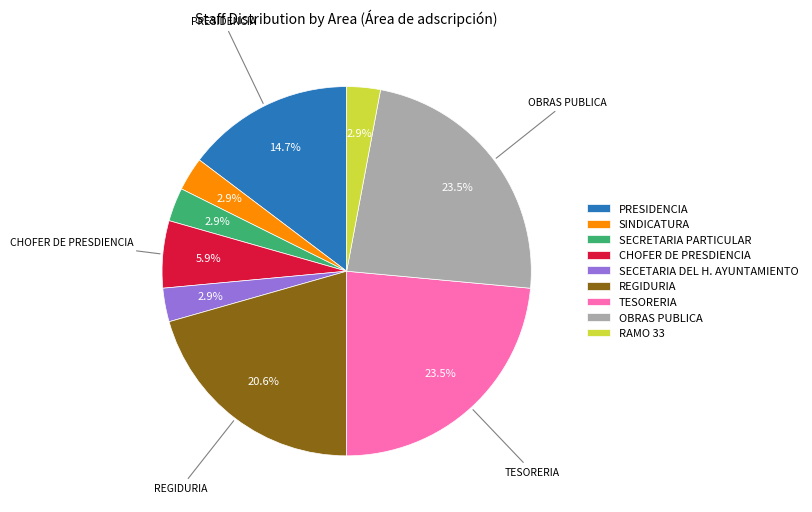

Does any single category account for the majority?

No